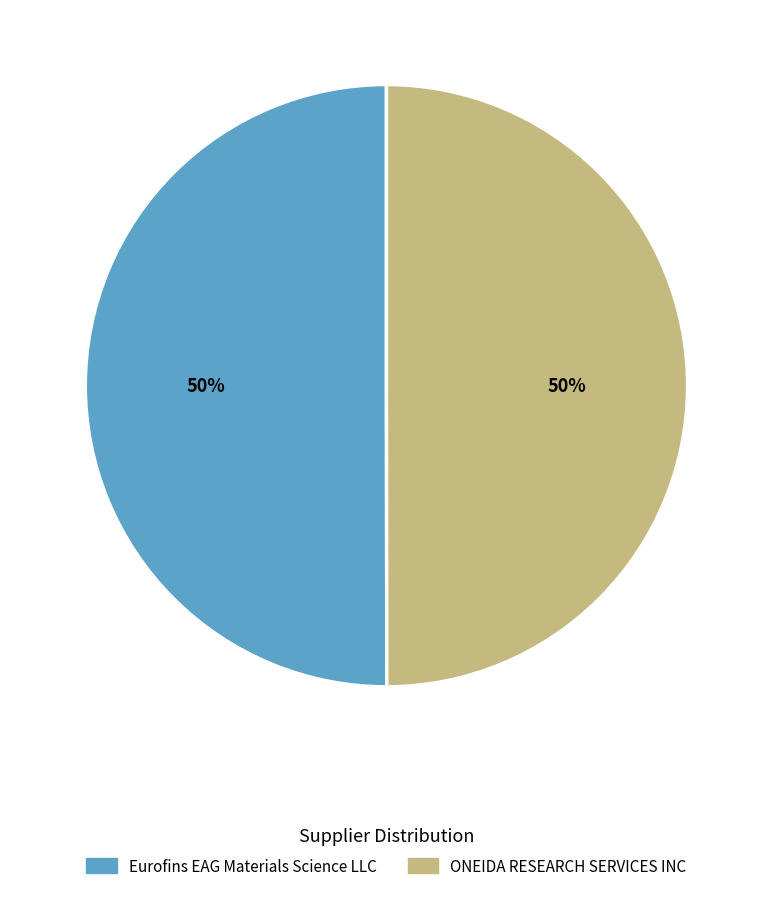

To the nearest percent, what portion does Eurofins EAG Materials Science LLC represent?

50%